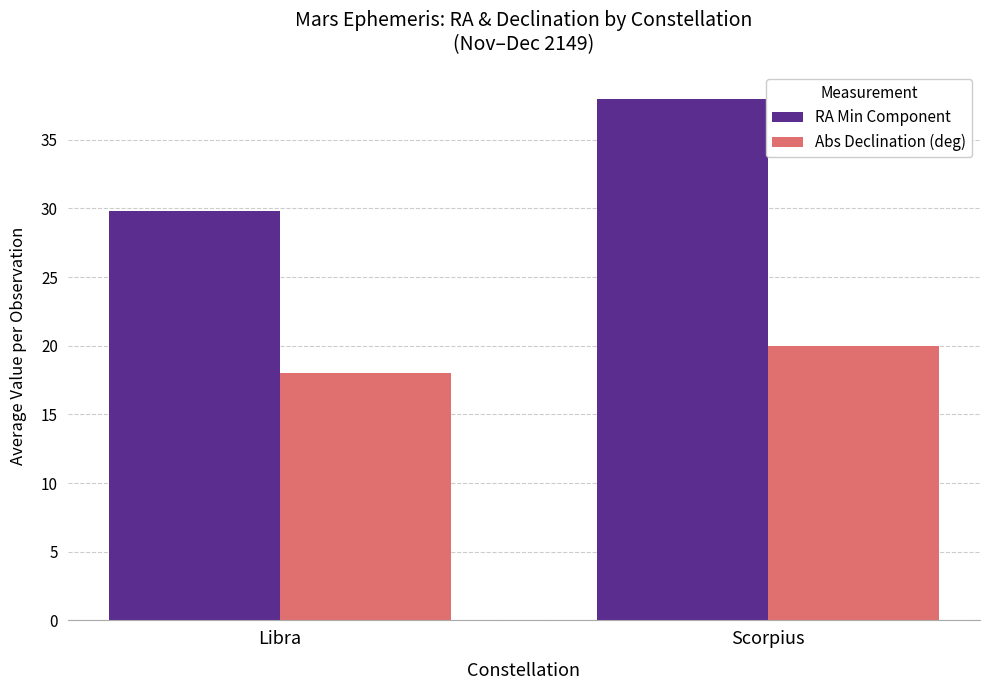

How many Abs Declination (deg) values are between 18 and 20?

2